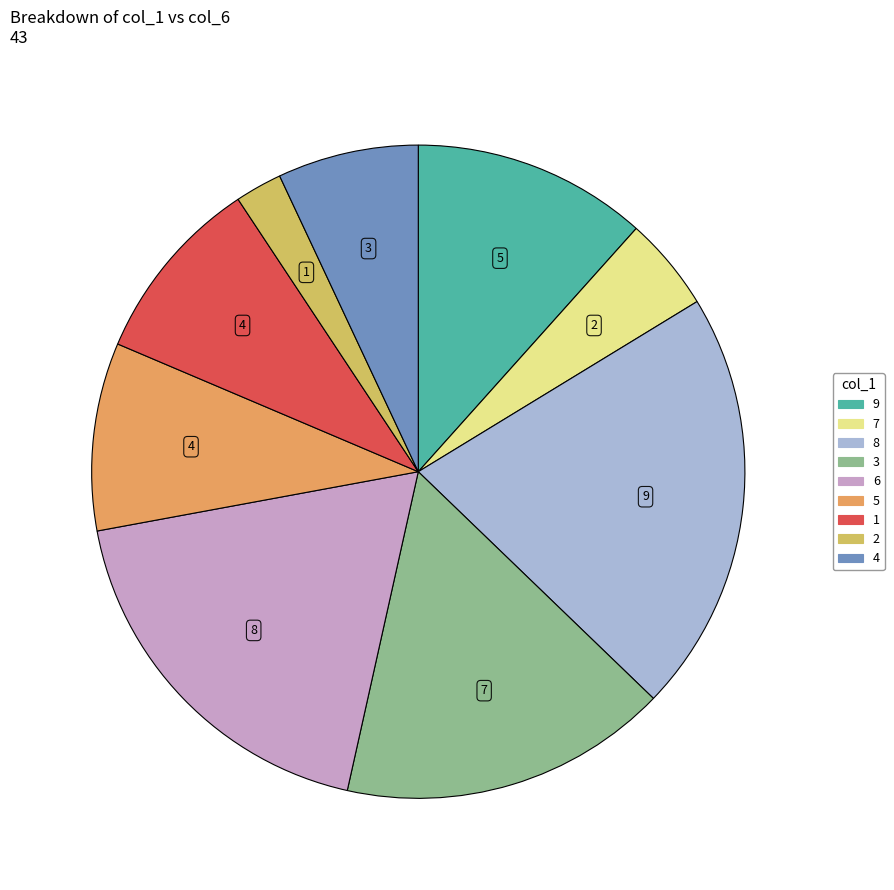

Do 2 and 6 together represent more than half of the pie?

No